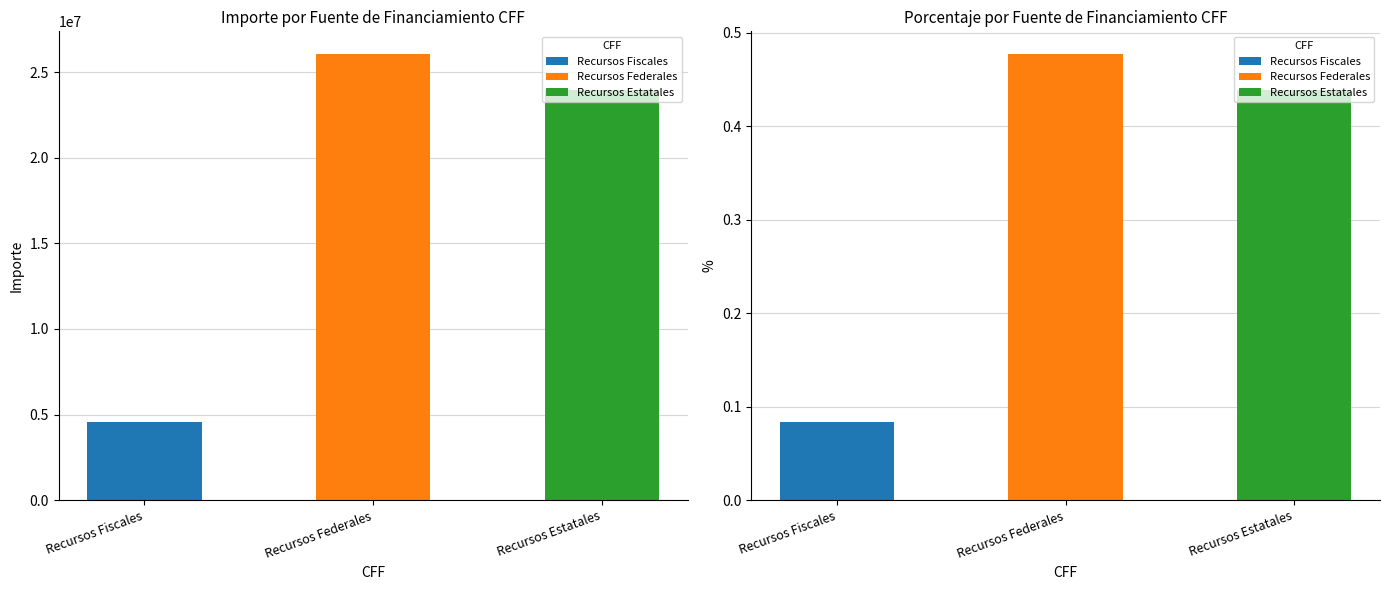

Read the Importe value at Recursos Estatales.

23955046.3